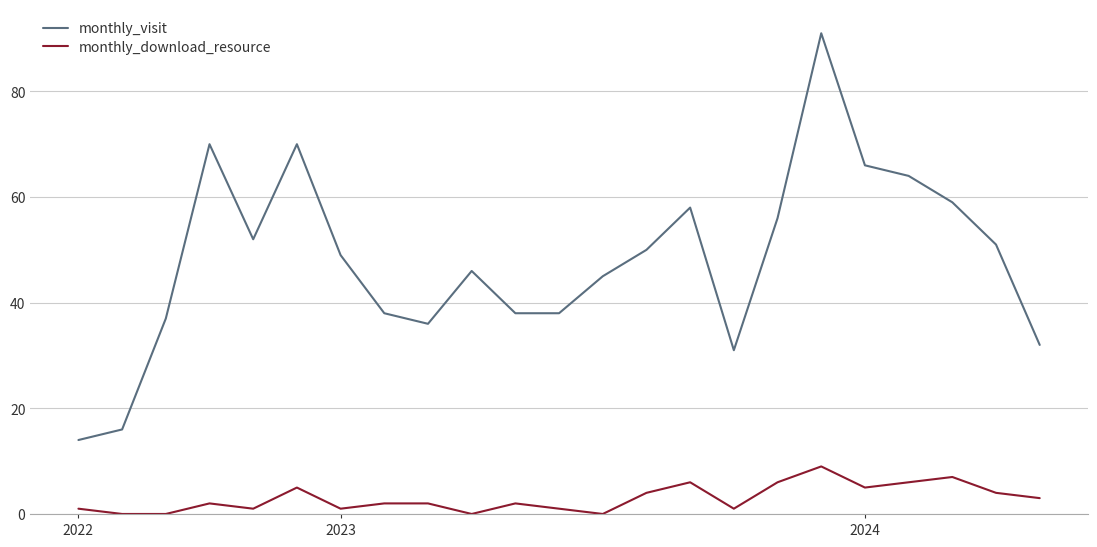

Which series has the largest total across all categories?

monthly_visit